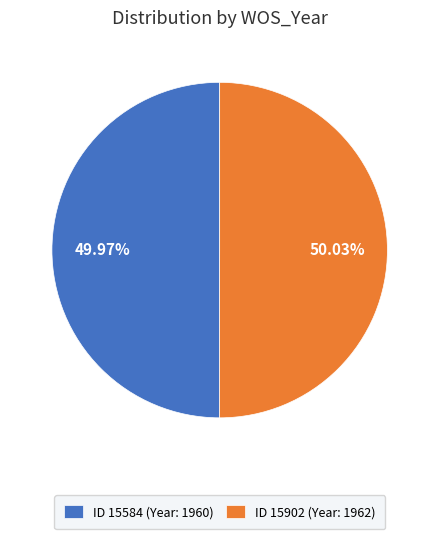

Does any single category account for the majority?

Yes